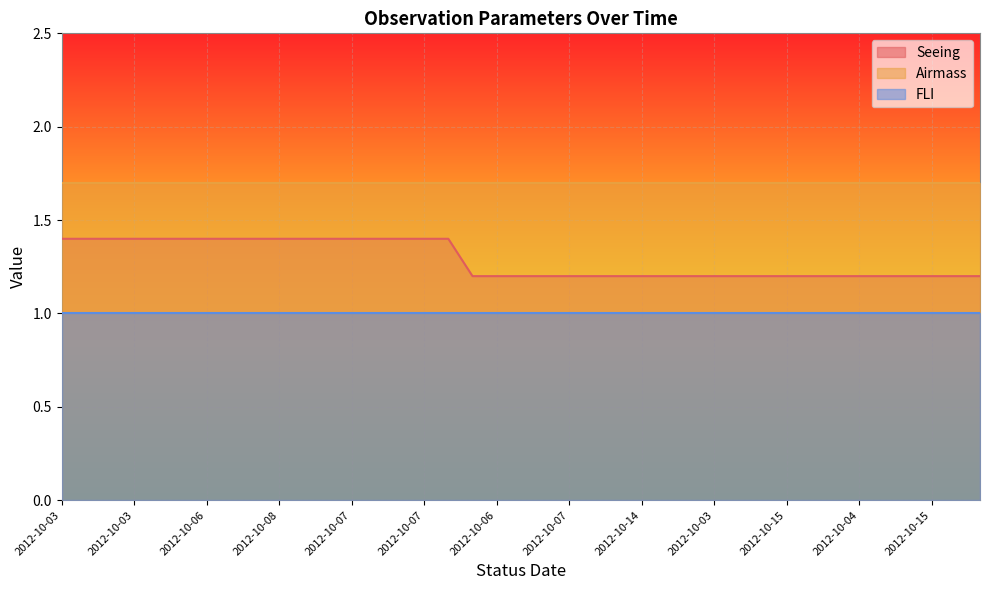

What is the difference between the maximum and minimum values in the Seeing series?

0.2